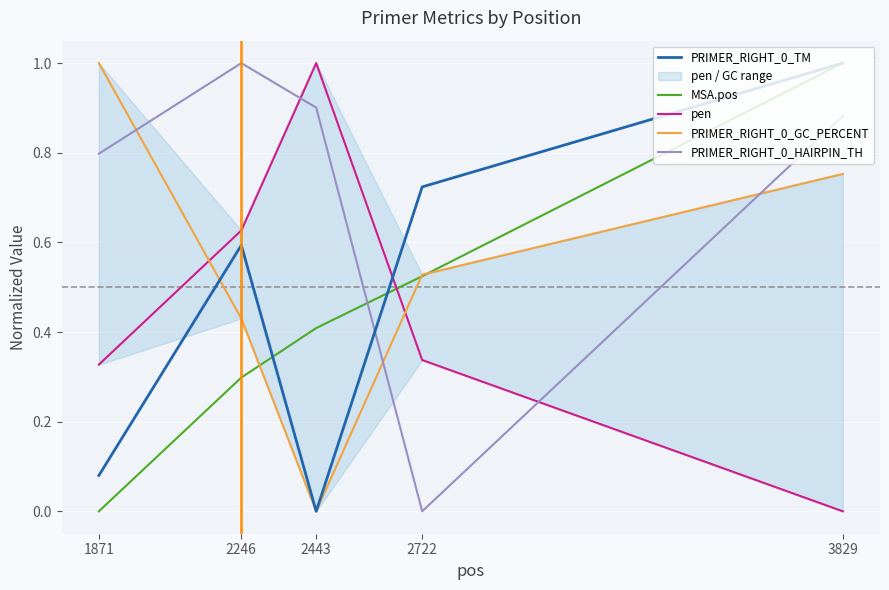

What are all the series names shown in the legend?

PRIMER_RIGHT_0_TM, MSA.pos, pen, PRIMER_RIGHT_0_GC_PERCENT, PRIMER_RIGHT_0_HAIRPIN_TH